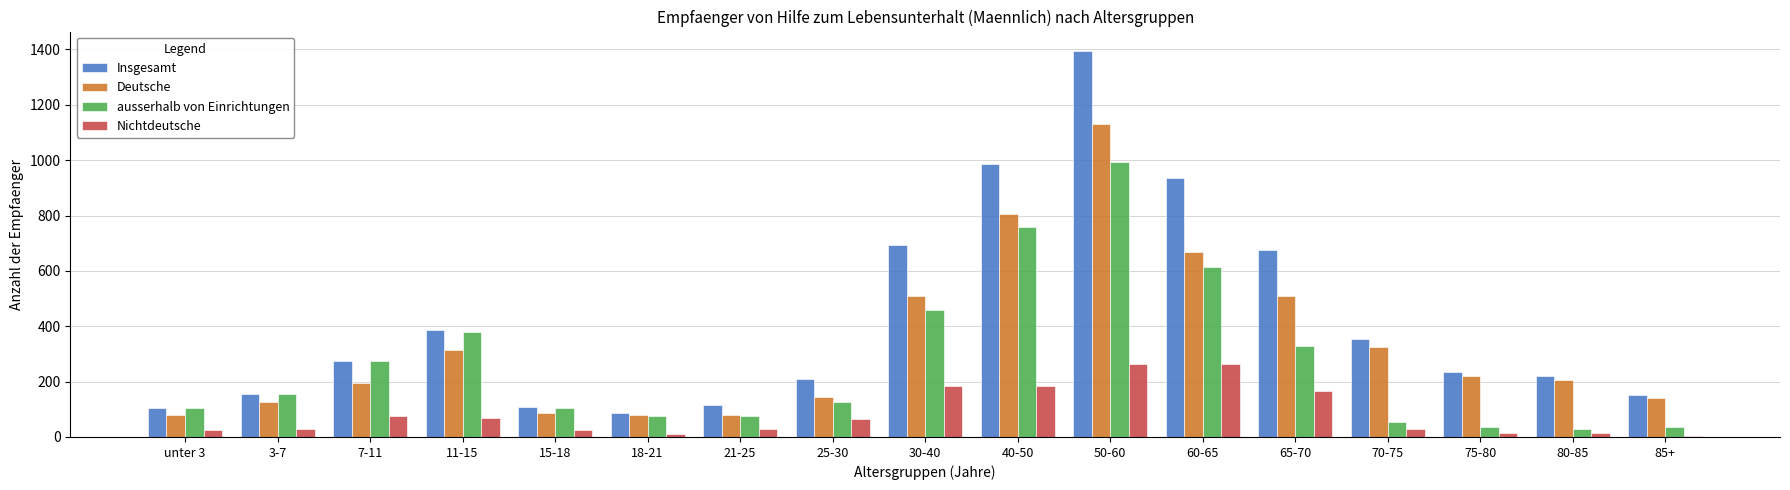

What is the difference between the Insgesamt values at 21-25 and 18-21?

30